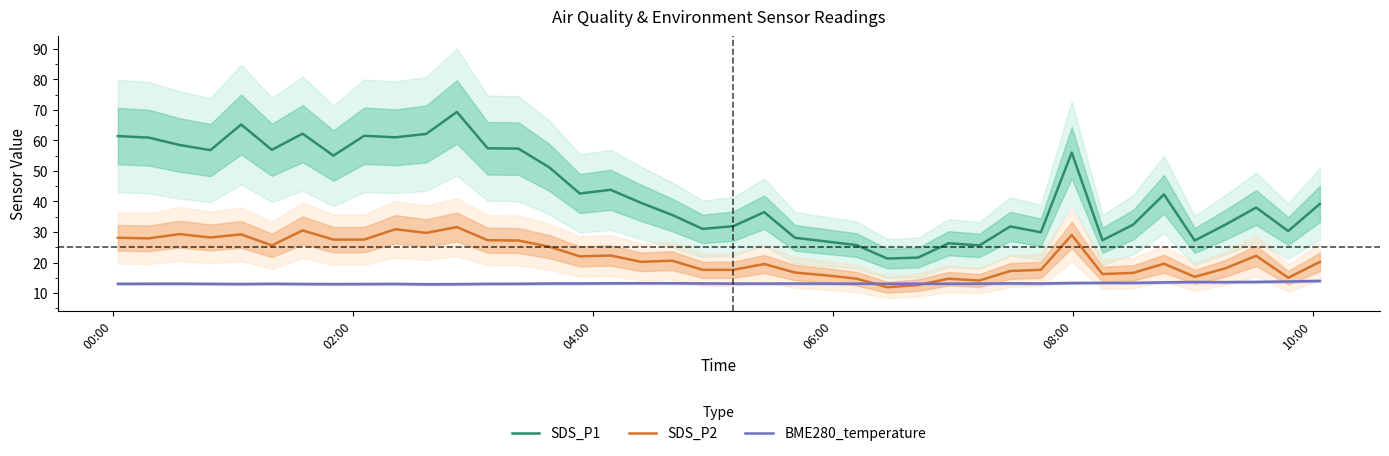

What is the maximum value shown in the chart?

69.3